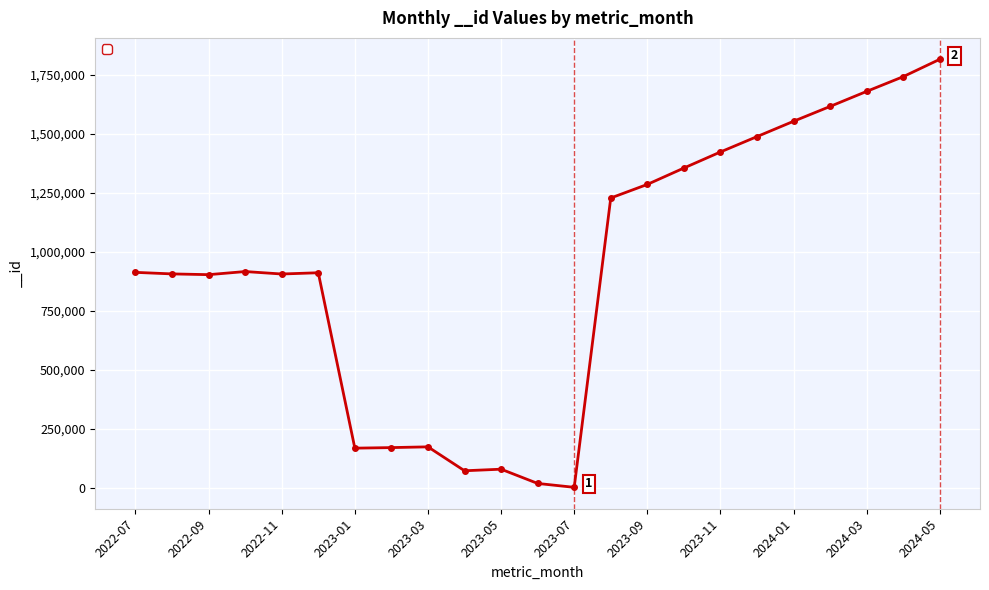

What is the difference between the maximum and second lowest values?

1798277